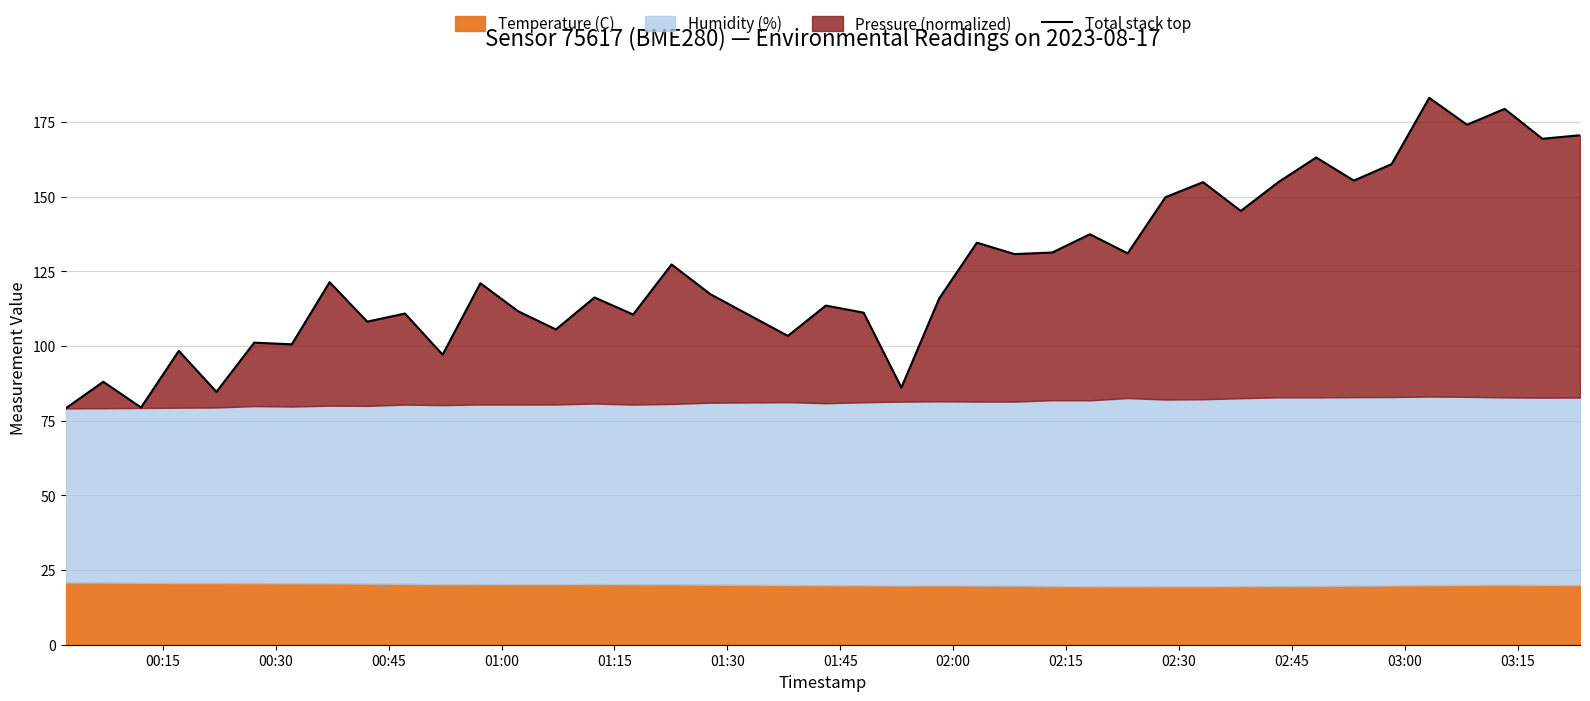

Reading left to right, transcribe all the data shown in this chart.

79.1	88.0	79.4	98.4	84.6	101.1	100.6	121.4	108.2	110.9	97.1	121.0	111.6	105.5	116.2	110.5	127.3	117.3	103.4	113.5	111.2	86.1	115.8	134.6	130.8	131.3	137.4	131.0	149.8	154.8	145.2	154.9	163.1	155.4	160.9	183.1	174.1	179.4	169.4	170.5